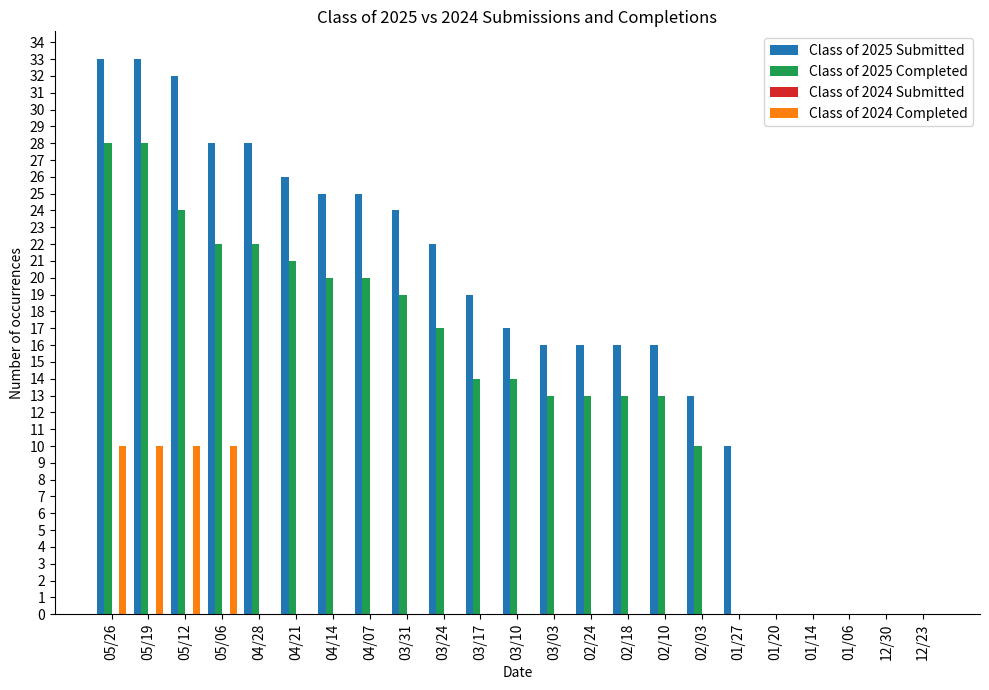

What is the spread (max minus min) of values at 02/03?

13